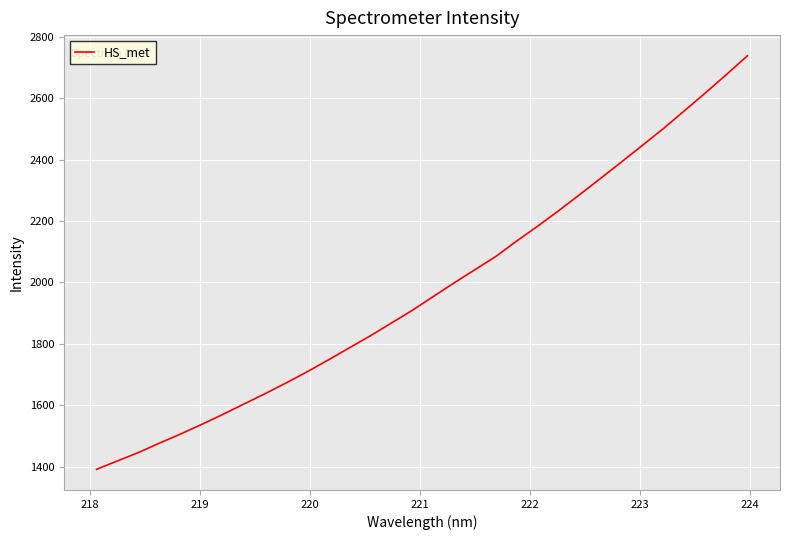

What is the greatest value displayed?

2738.0